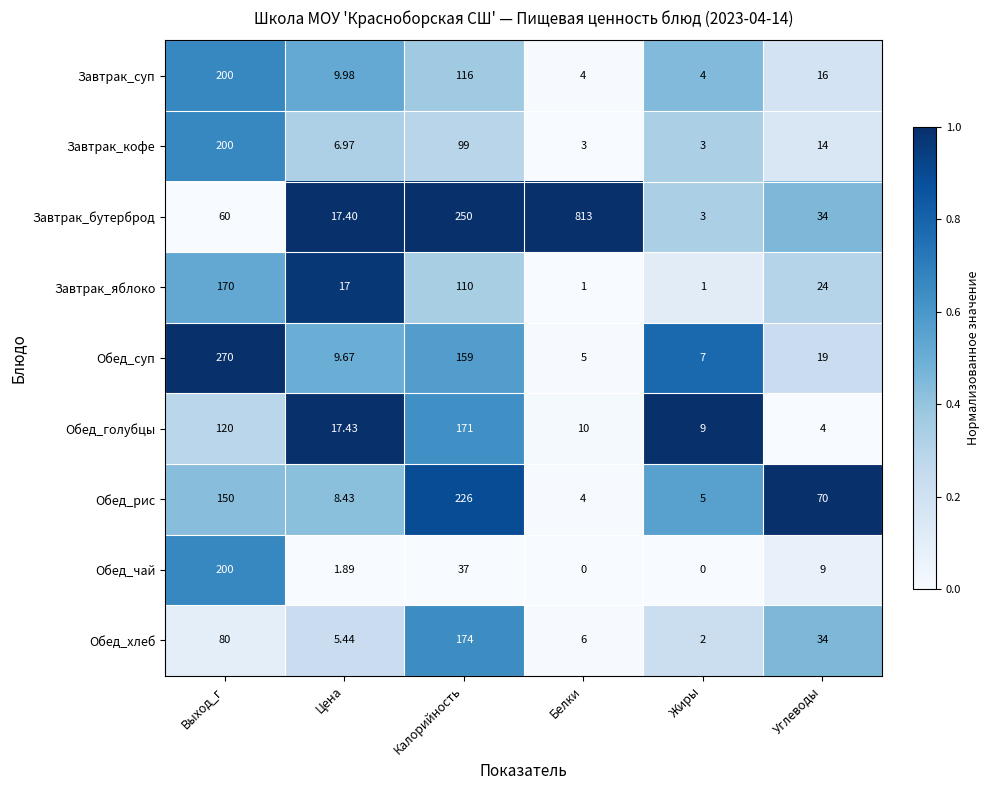

Between Белки and Углеводы, which series saw the biggest shift?

Завтрак_бутерброд